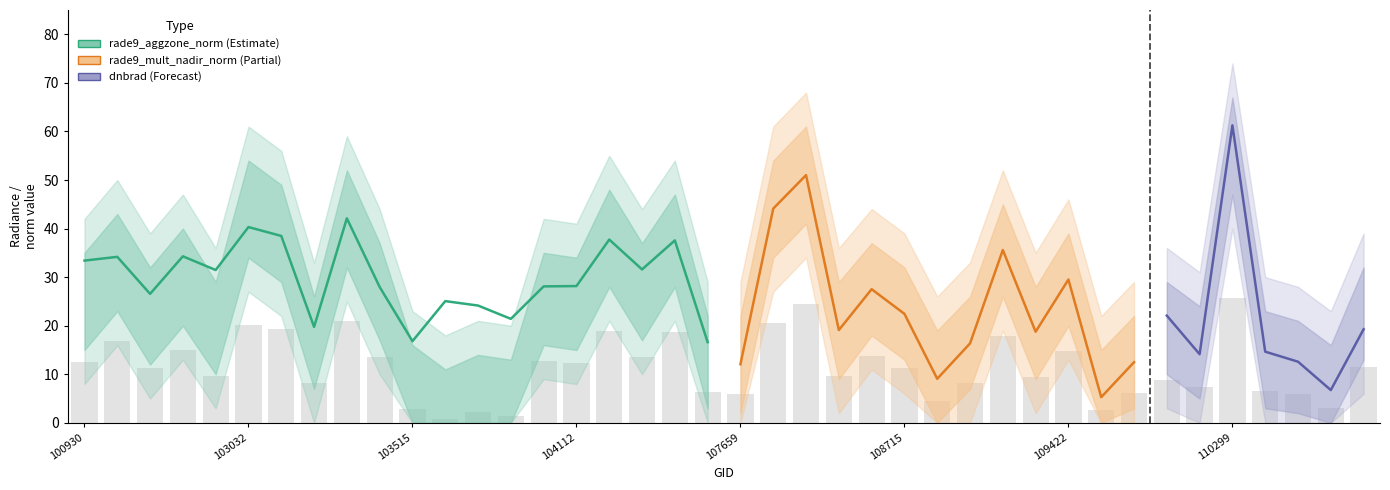

What is the value of the dnbrad bar at the 35th from the left?

14.1